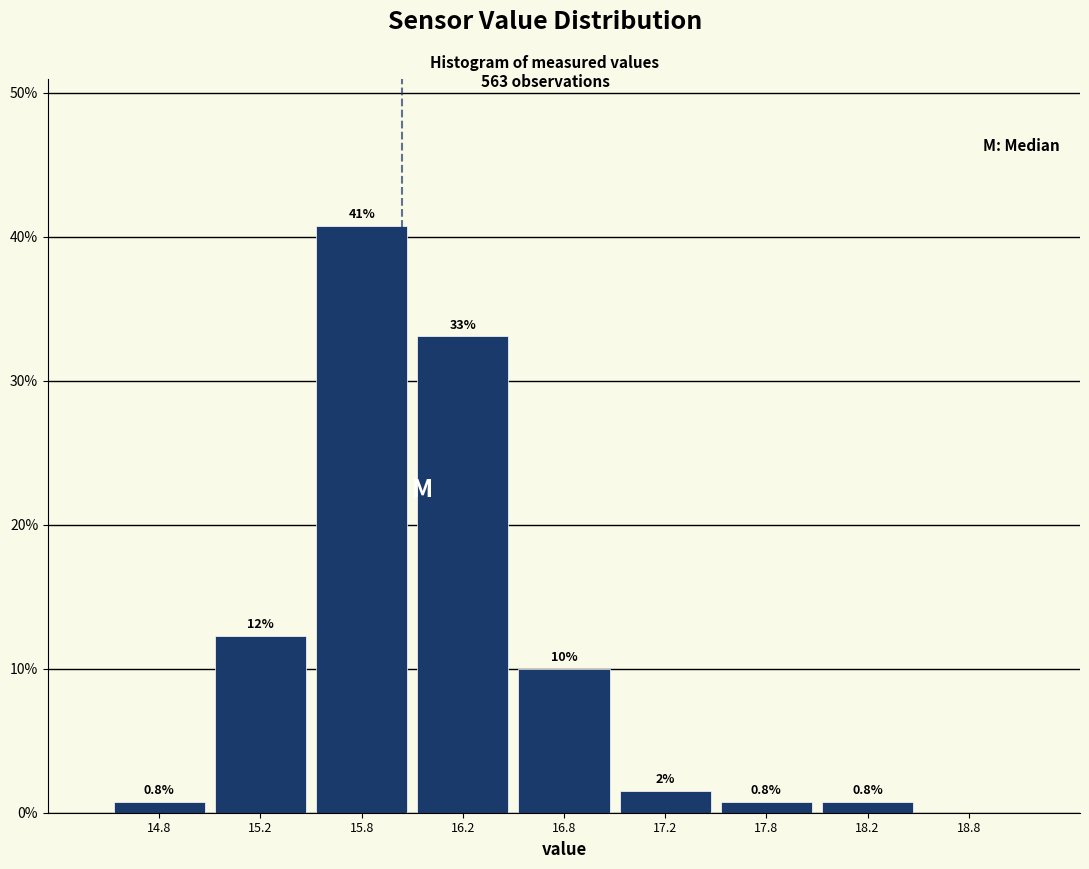

Over which range of the x-axis is the bar tallest?

15.5 to 16.0